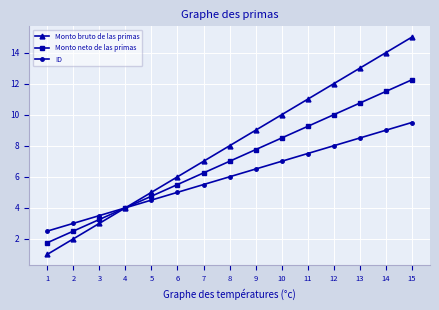

Which series changed the most between 4 and 9?

Monto bruto de las primas